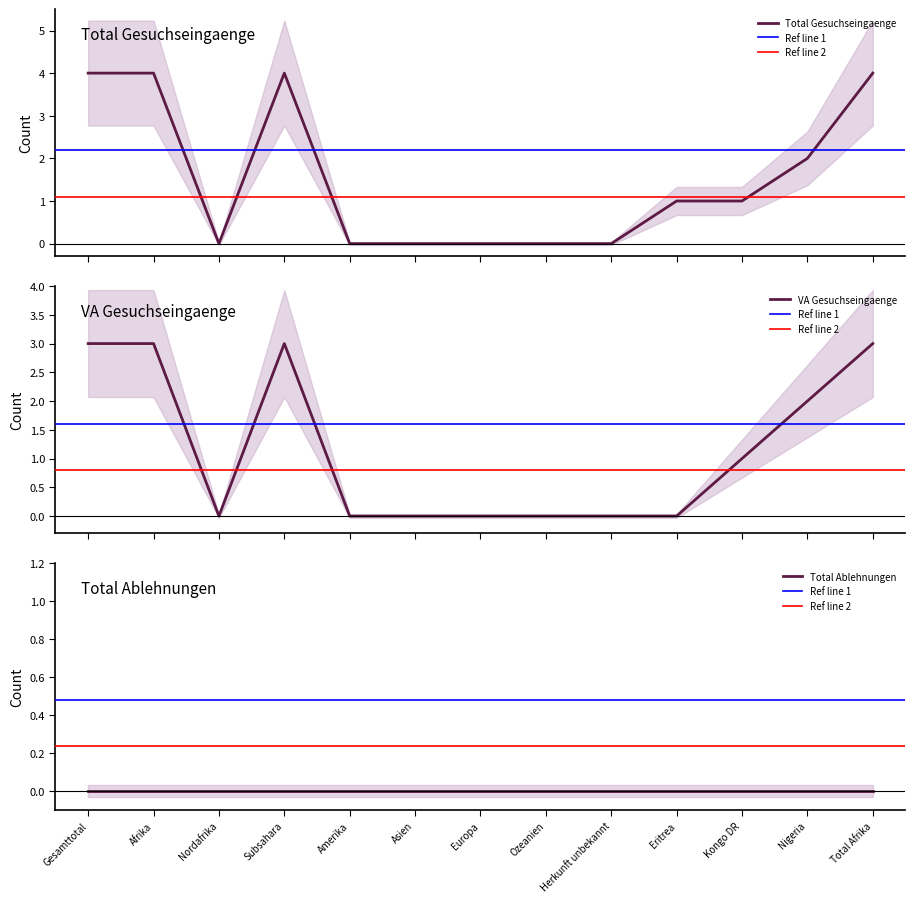

What is the label of the 4th point from the right?

Eritrea